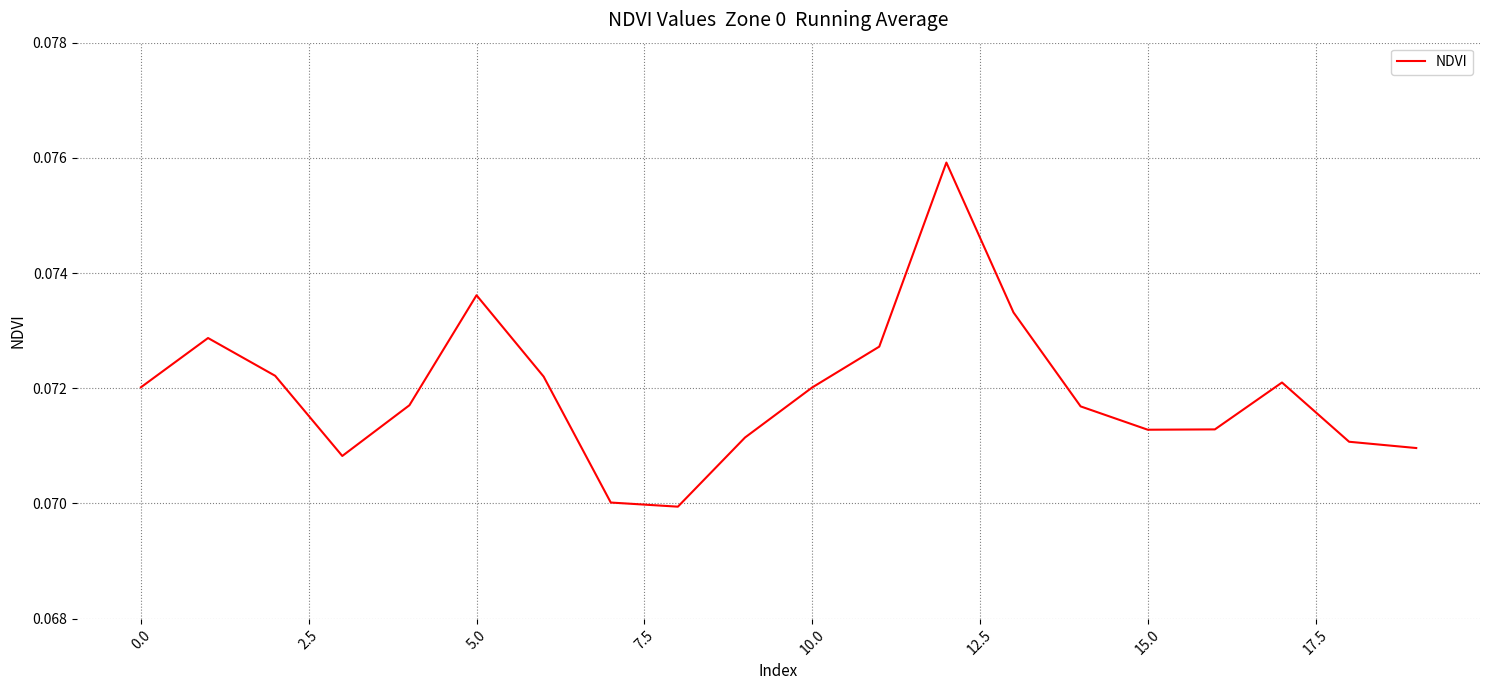

How many points are lower than both their immediate neighbors (excluding endpoints)?

3